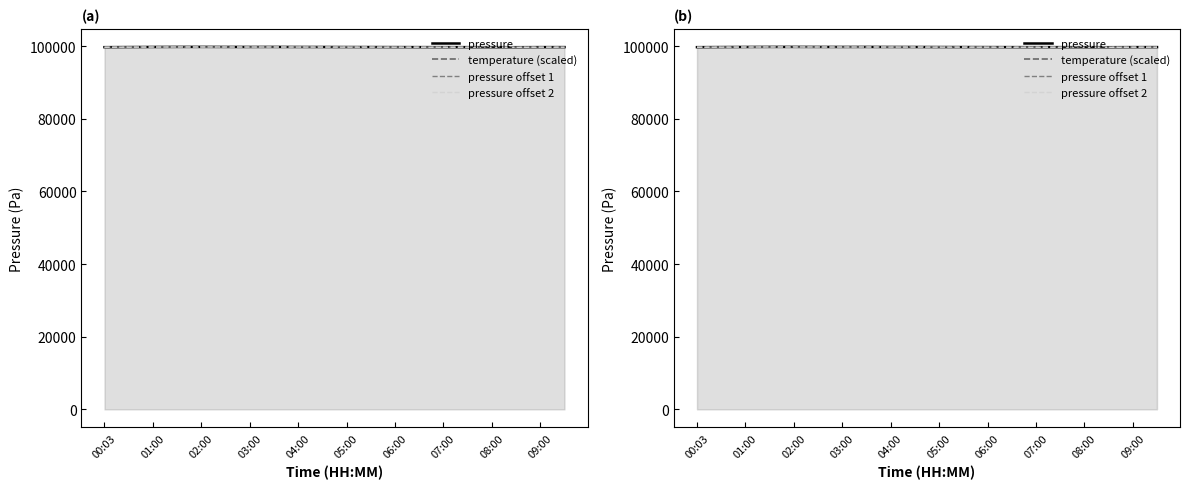

How many lines are shown in the chart?

4